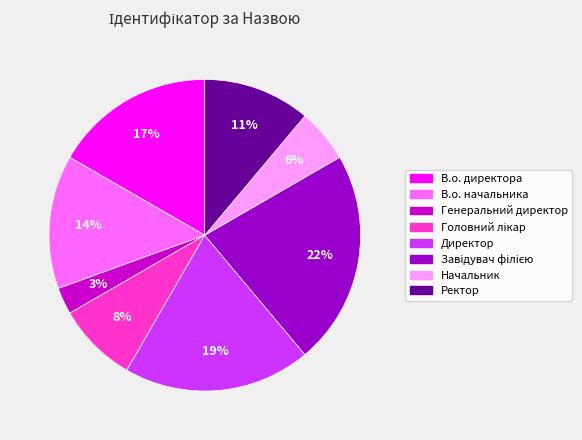

What percentage is the Начальник slice, to the nearest percent?

6%